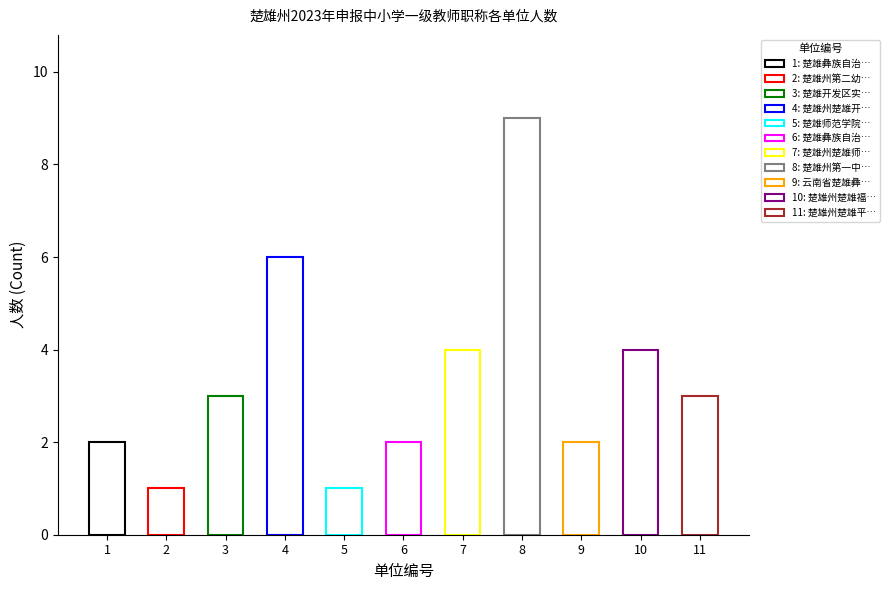

Count the number of categories in the chart.

11